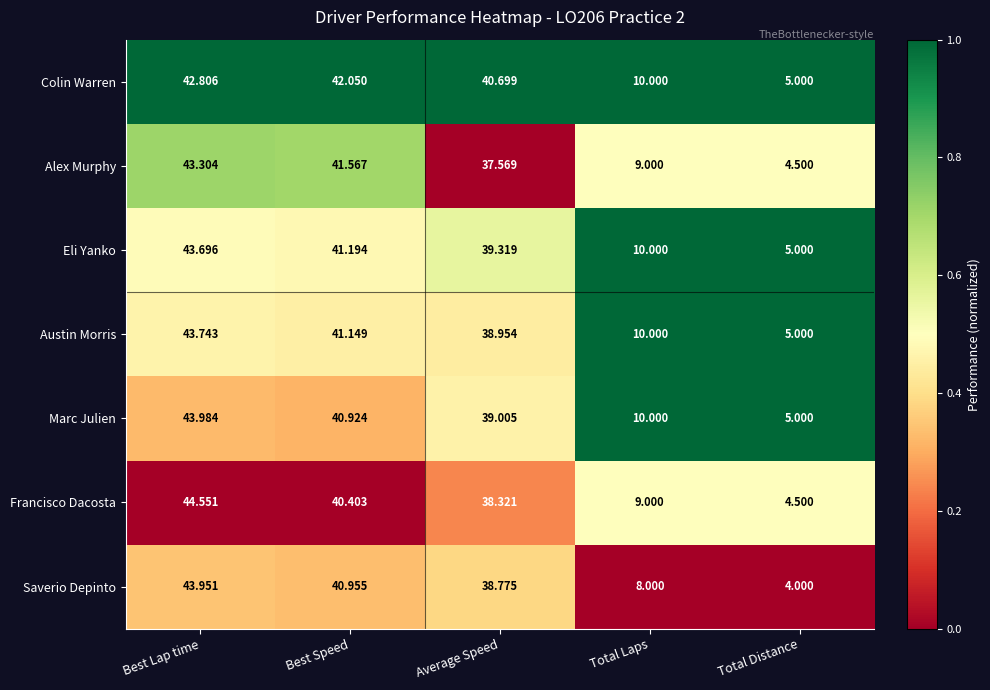

Which category has the highest value in the Alex Murphy series?

Best Lap time